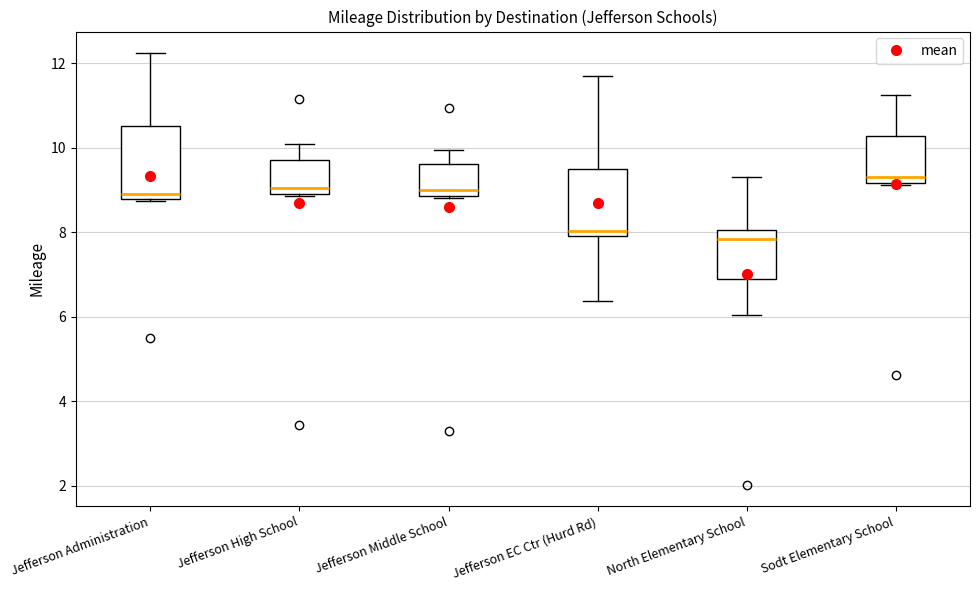

Where does the lower whisker of the box for Jefferson EC Ctr (Hurd Rd) end on the y-axis? The values are not printed on the chart, so give them approximately, as read against the axis.

6.4